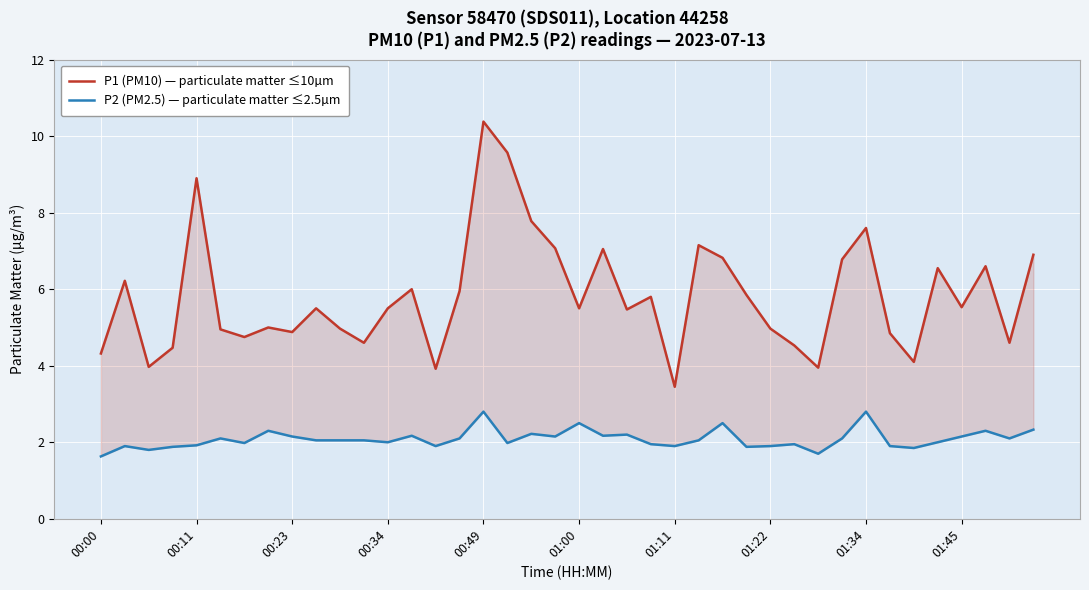

What are all the series names shown in the legend?

P1 (PM10) — particulate matter ≤10µm, P2 (PM2.5) — particulate matter ≤2.5µm